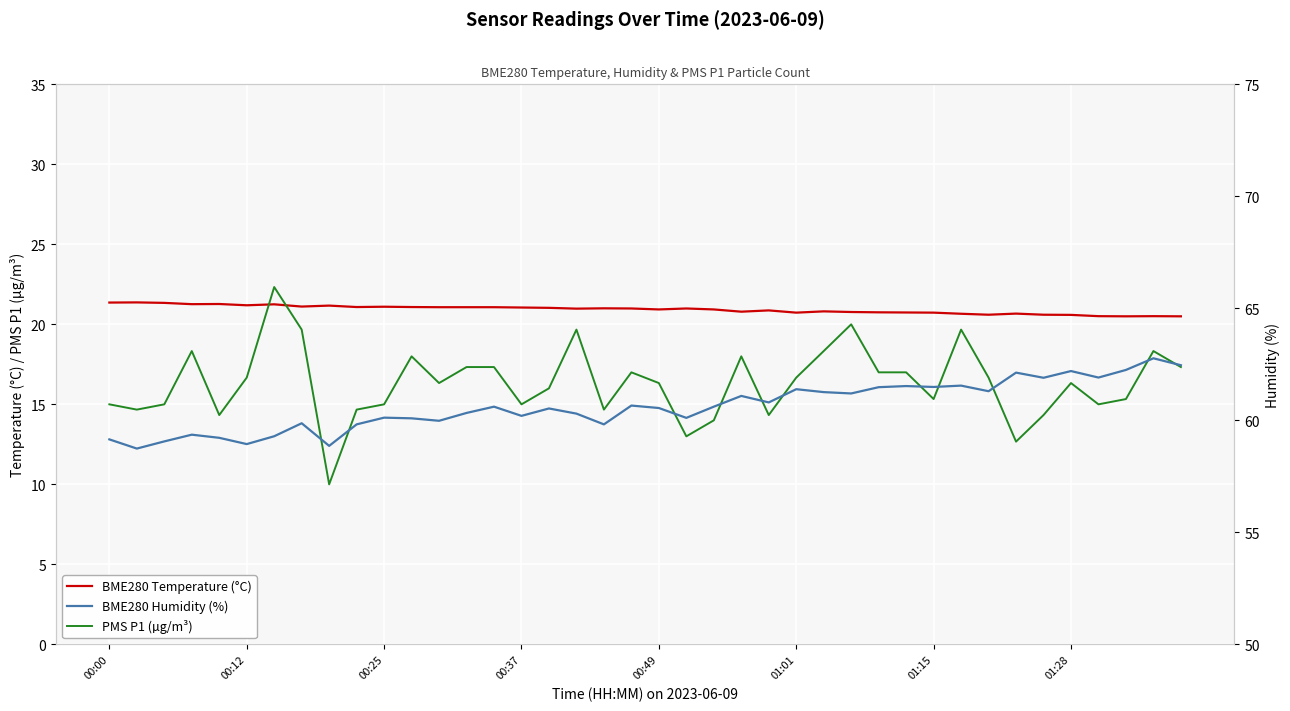

At 34, list the series in order from largest to smallest.

BME280 Humidity (%), BME280 Temperature (°C), PMS P1 (µg/m³)